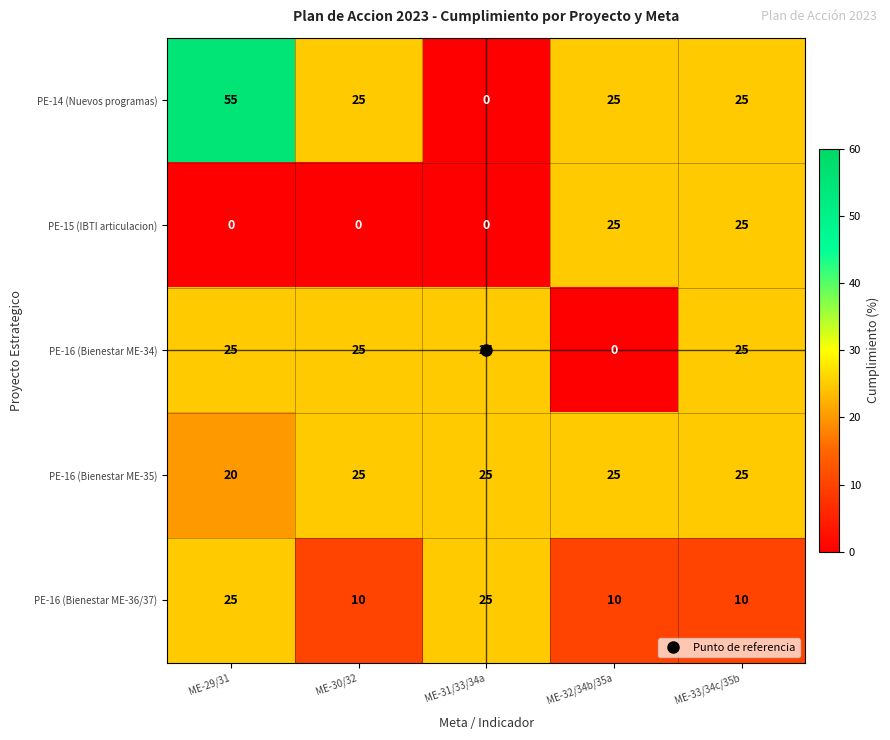

Which category has the highest value across all series?

ME-29/31